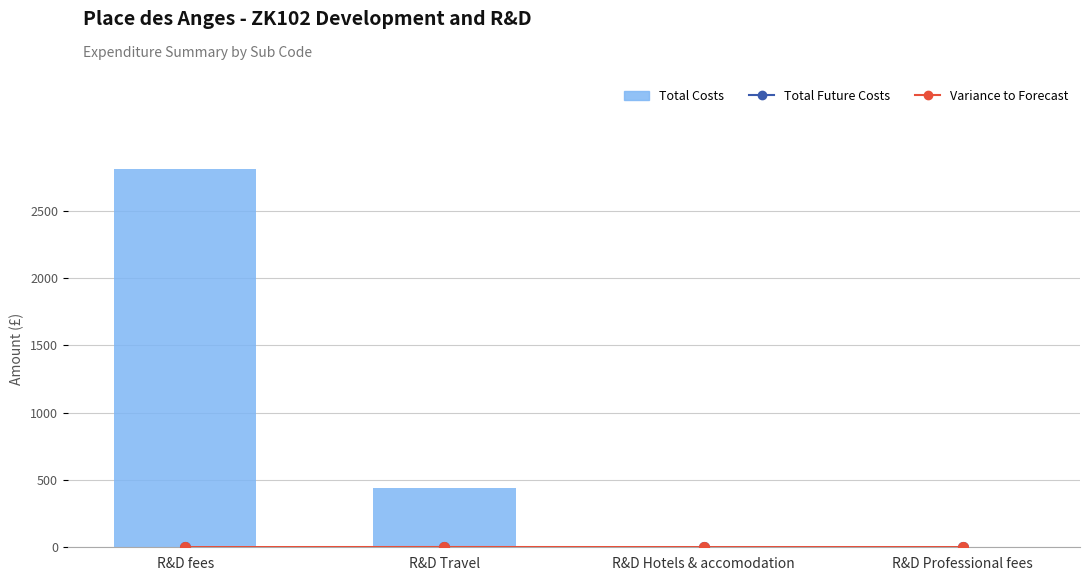

Does the chart contain stacked bars?

No